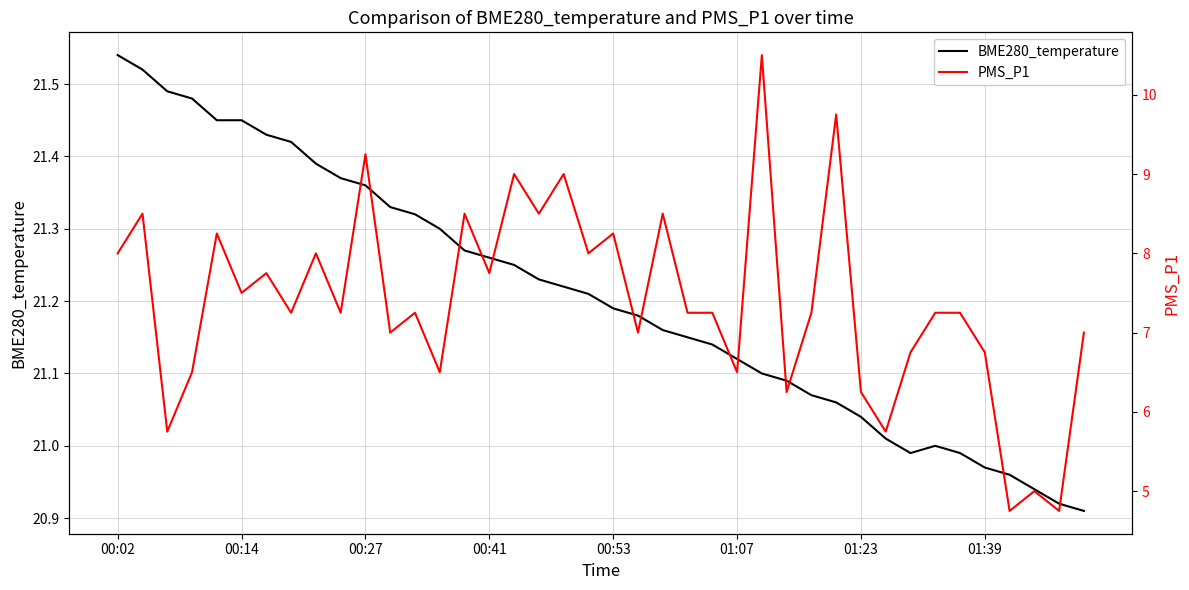

Is this an area chart (filled region under the line)?

No